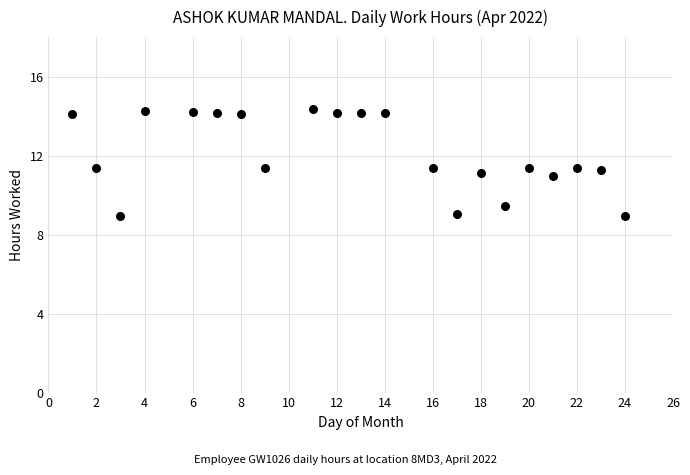

What is the range of Y values (max minus min)?

5.4